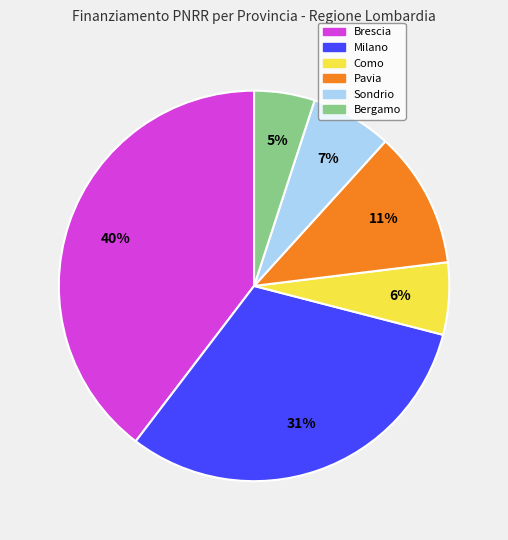

Does any single category account for the majority?

No